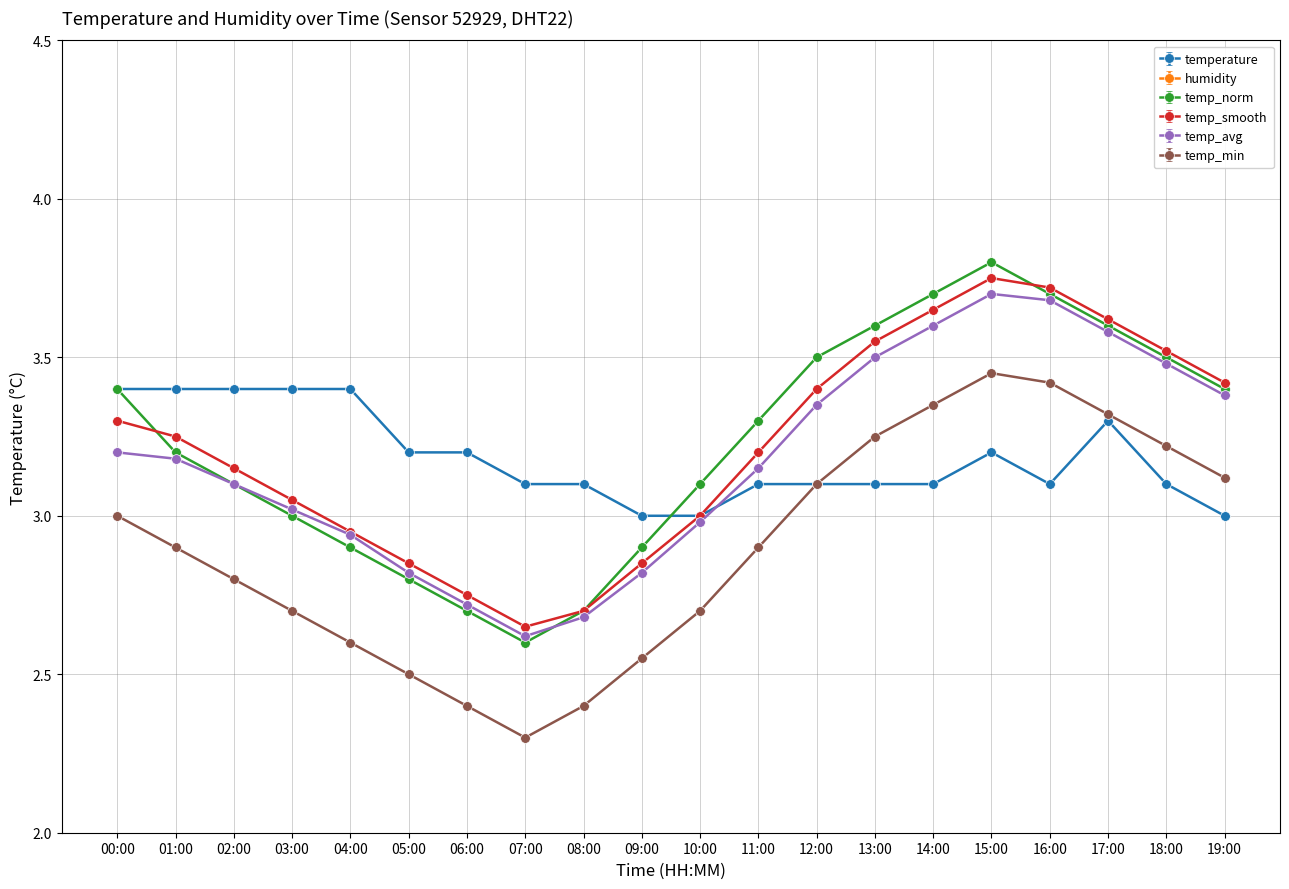

What is the minimum value shown in the chart?

2.3